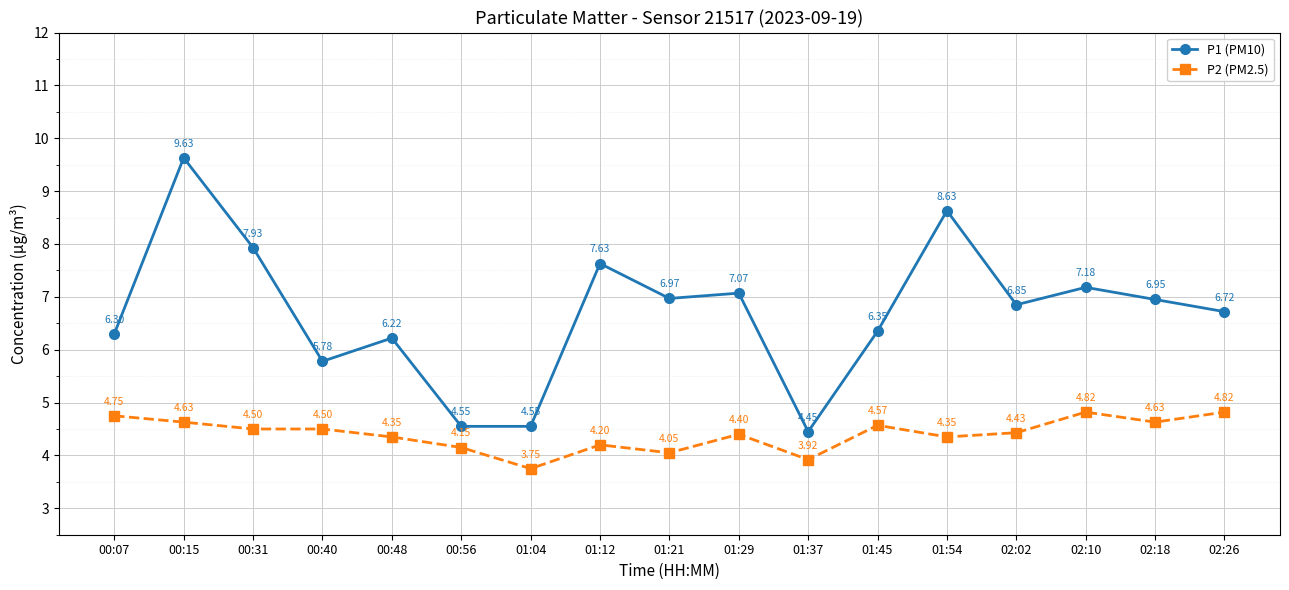

How many lines are shown in the chart?

2